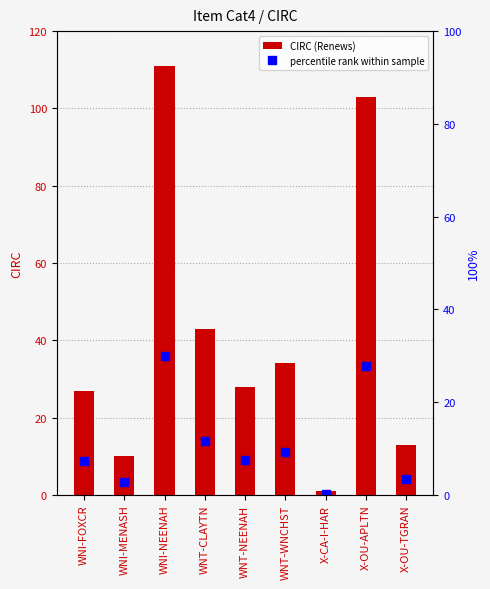

Rank the series by their average value, from highest to lowest.

CIRC (Renews), percentile rank within sample